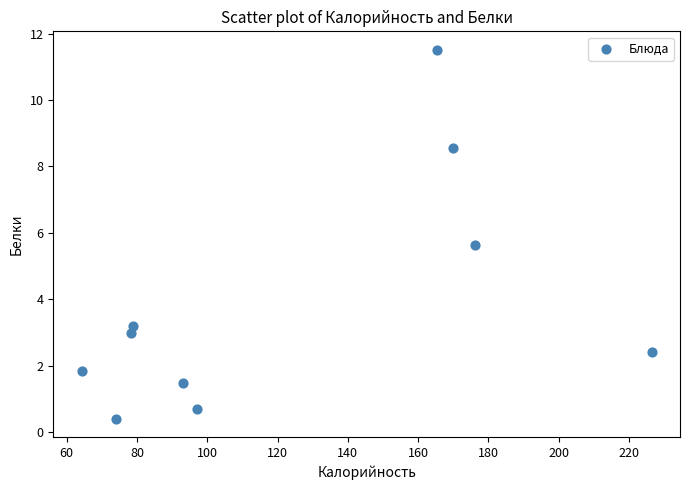

What is the average Y value?

3.9